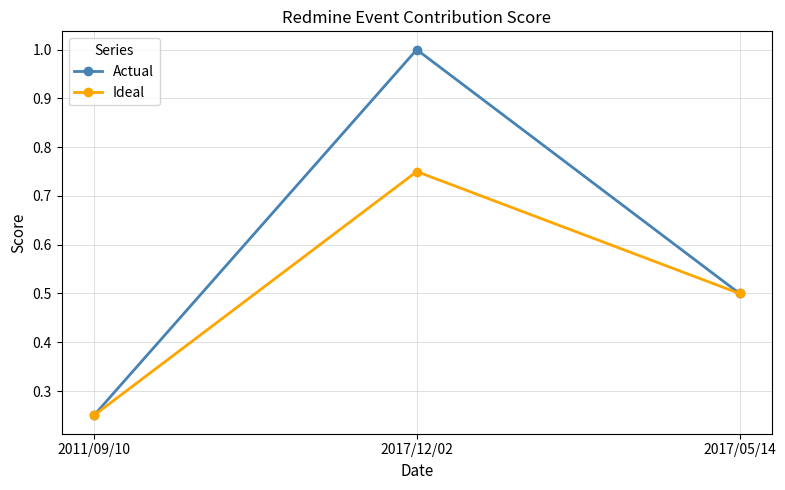

True or false: Ideal has a value of 0.4 at 2017/12/02.

False